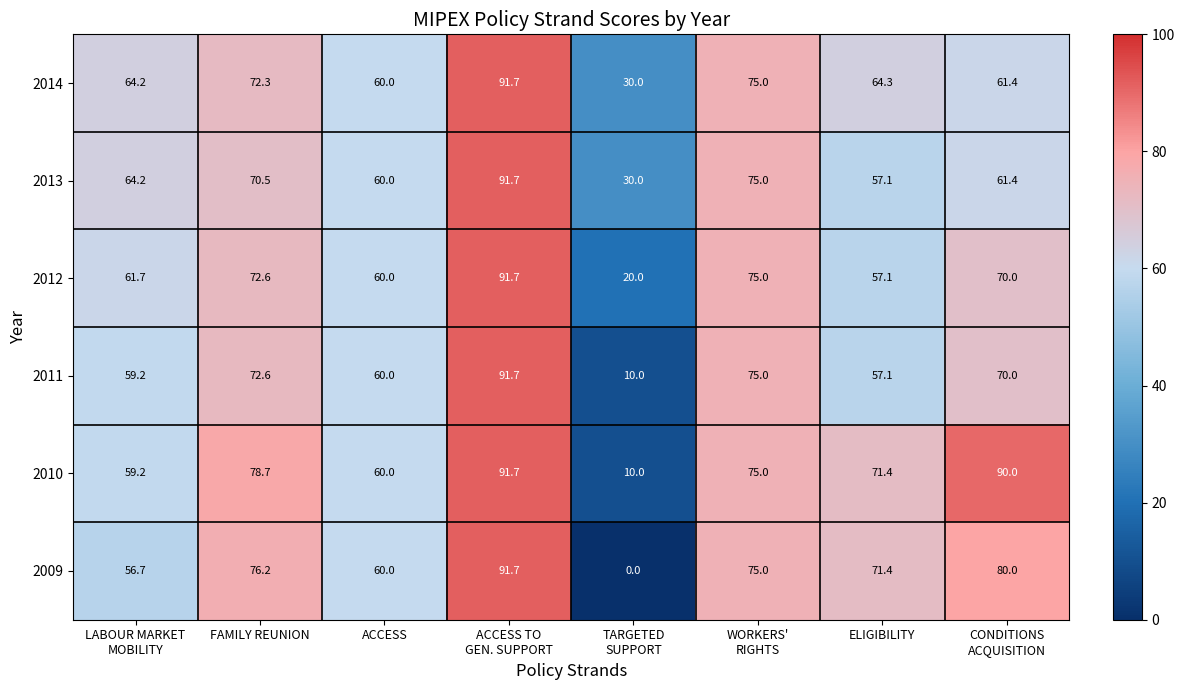

True or false: 2013 has a value of 115.2 at FAMILY REUNION.

False